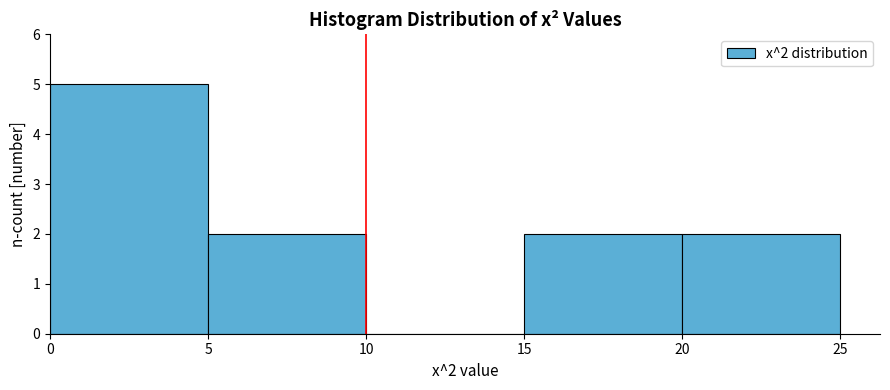

Which range on the x-axis has the tallest bar?

0 to 5